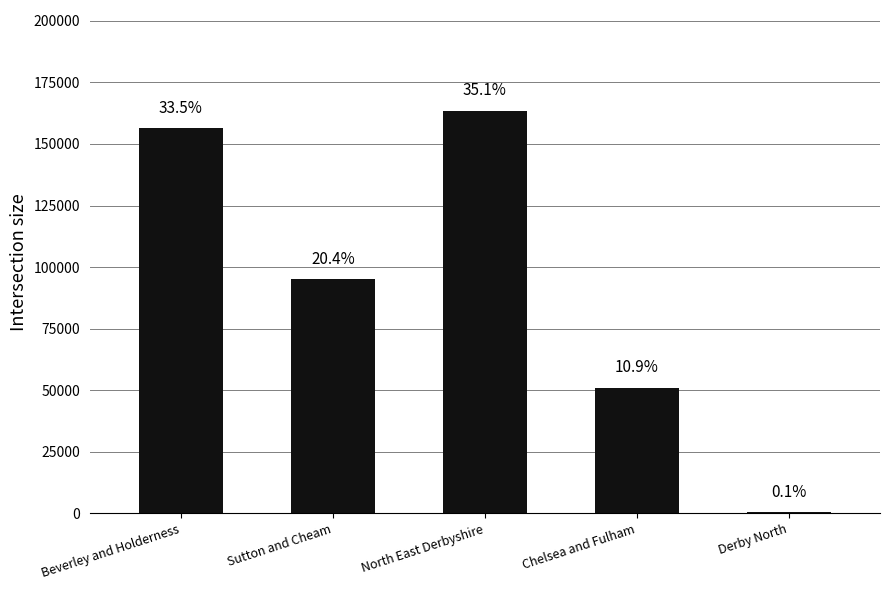

Read the value at Derby North, to the nearest 10.

390